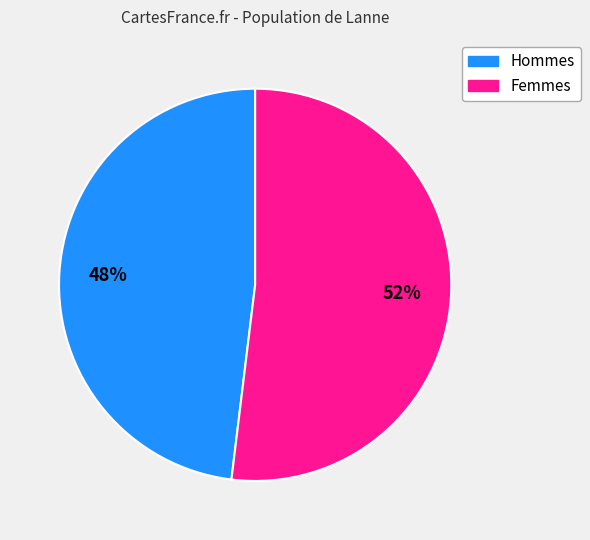

Is there a majority slice in this chart?

Yes